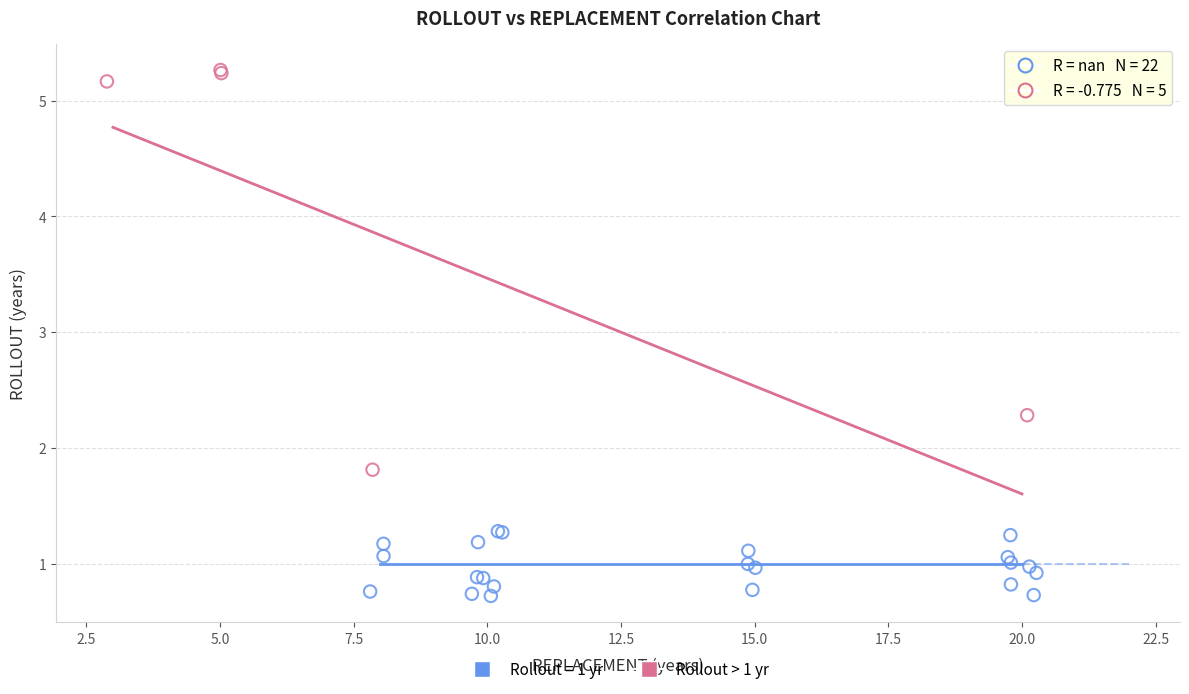

Which series has the largest Y range (max minus min)?

Rollout > 1 yr